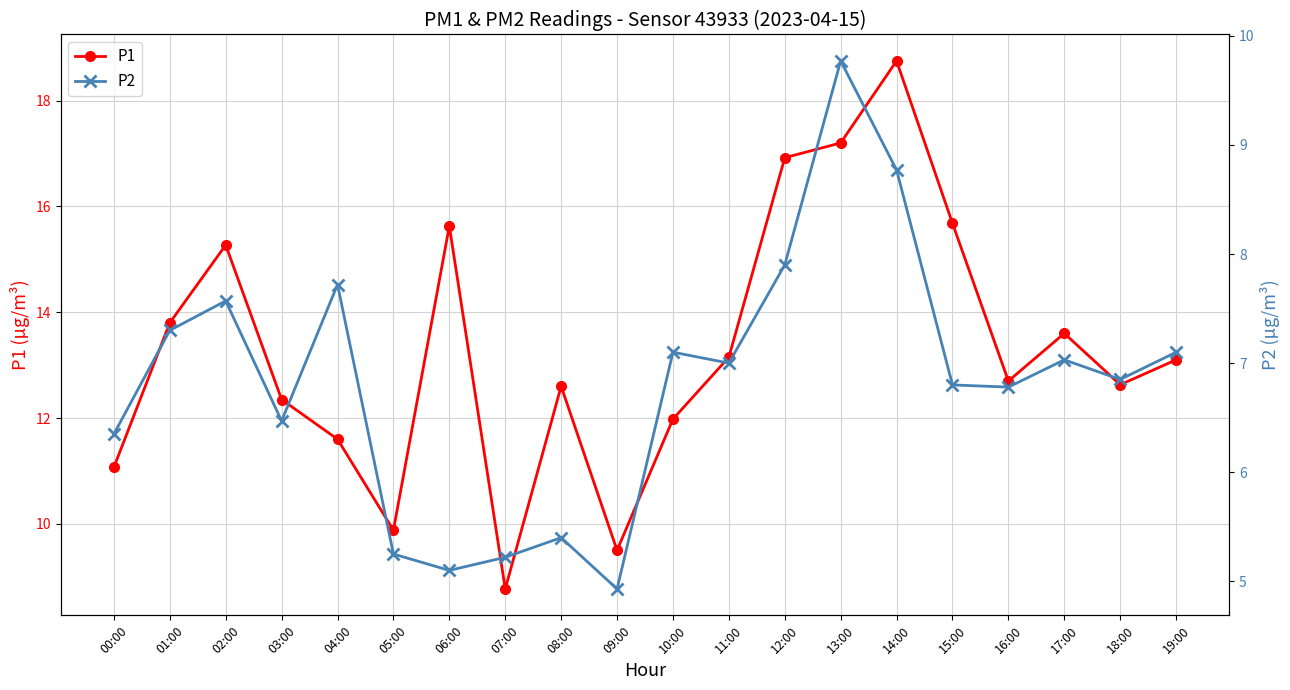

Reading left to right, list all the values displayed in this chart.

P1: 00:00=11.1	01:00=13.8	02:00=15.3	03:00=12.3	04:00=11.6	05:00=9.9	06:00=15.6	07:00=8.8	08:00=12.6	09:00=9.5	10:00=12.0	11:00=13.2	12:00=16.9	13:00=17.2	14:00=18.8	15:00=15.7	16:00=12.7	17:00=13.6	18:00=12.6	19:00=13.1
P2: 00:00=6.3	01:00=7.3	02:00=7.6	03:00=6.5	04:00=7.7	05:00=5.2	06:00=5.1	07:00=5.2	08:00=5.4	09:00=4.9	10:00=7.1	11:00=7.0	12:00=7.9	13:00=9.8	14:00=8.8	15:00=6.8	16:00=6.8	17:00=7.0	18:00=6.8	19:00=7.1